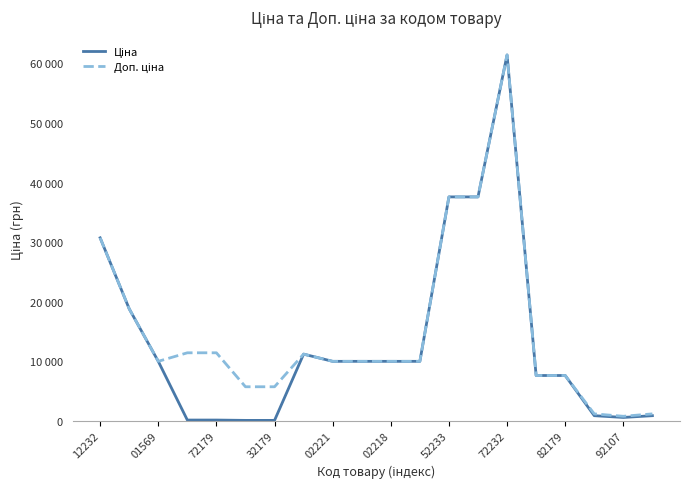

What is the sum of all Ціна values?

264982.2